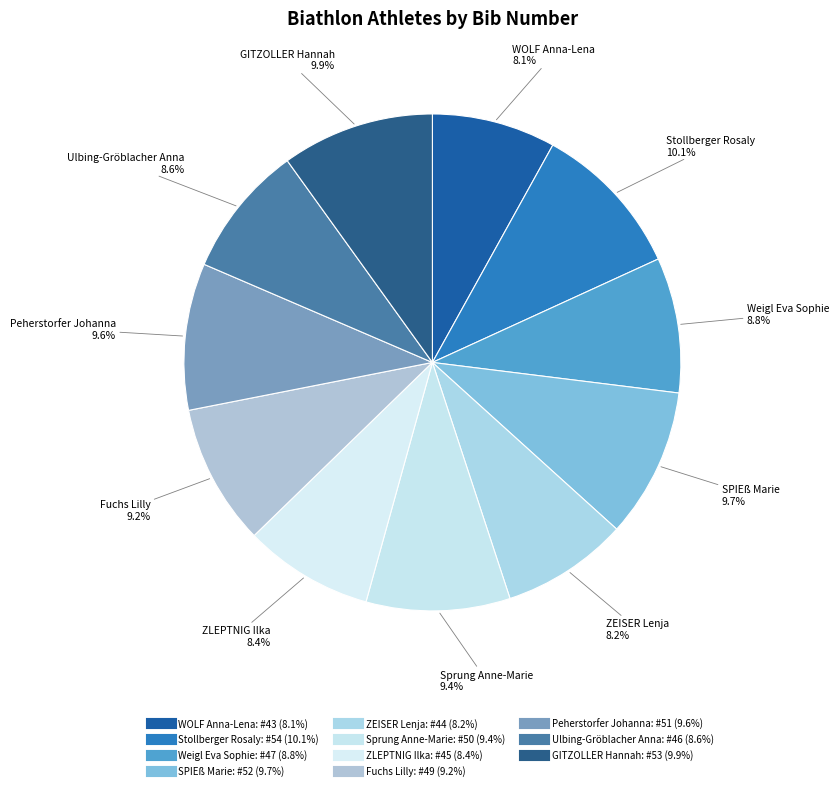

Is there a majority slice in this chart?

No